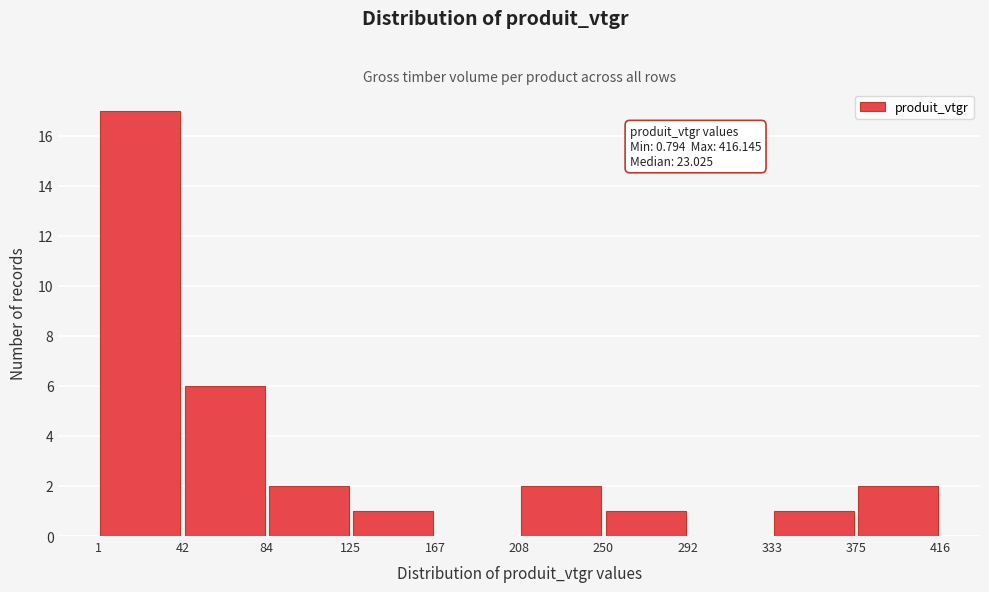

Over which range of the x-axis is the bar tallest?

1 to 42